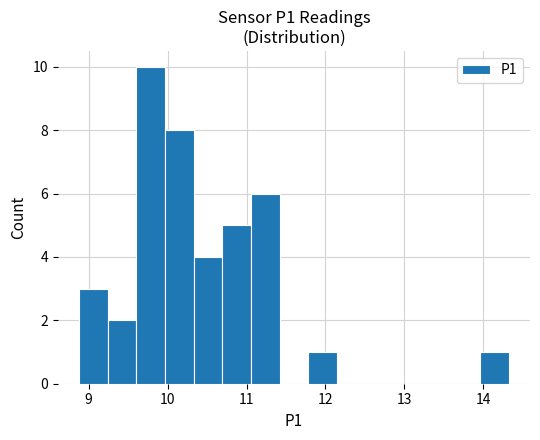

Read against the x-axis, roughly where is the centre of the tallest bar?

9.8